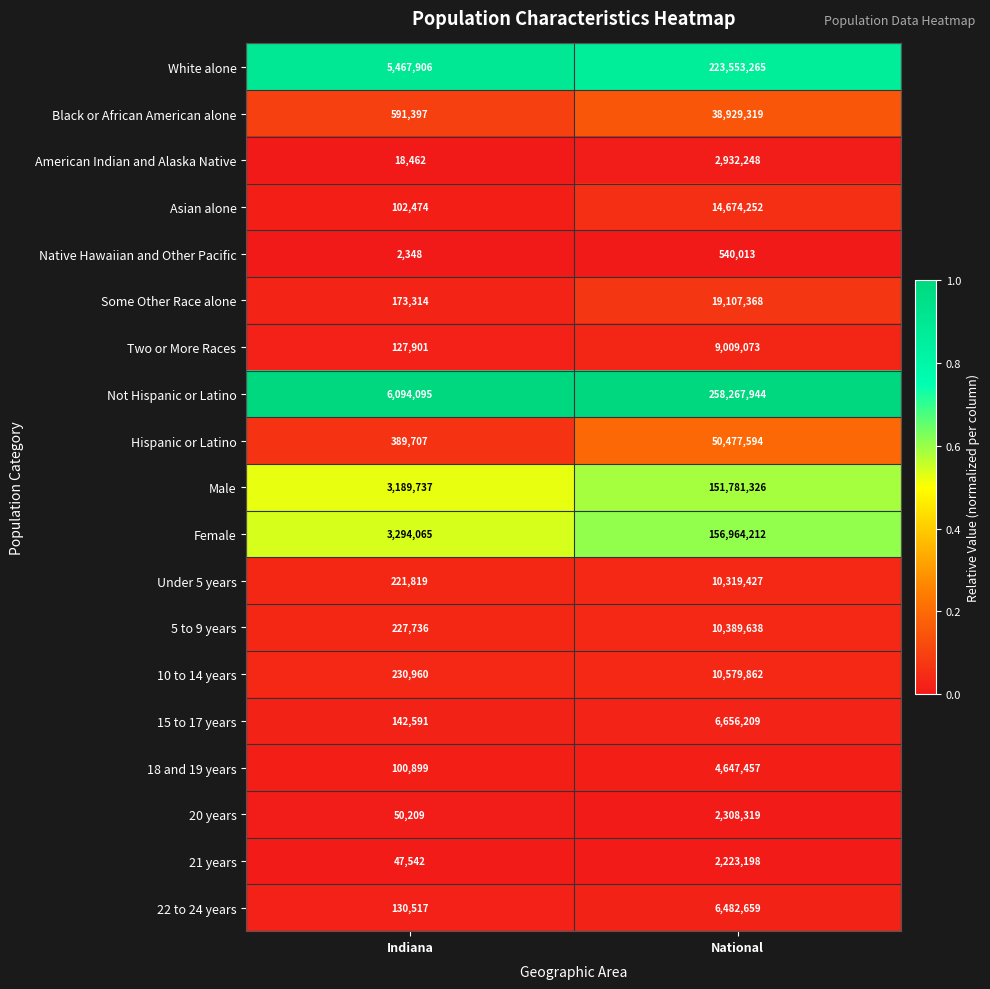

True or false: 20 years has a value of 50209 at Indiana.

True